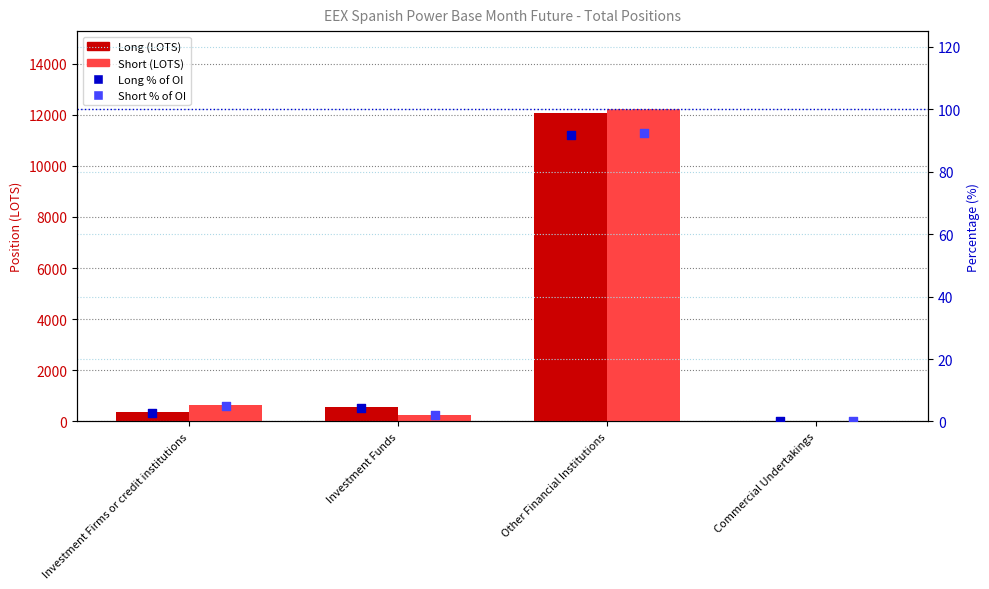

Which series contains the highest Y value?

Short